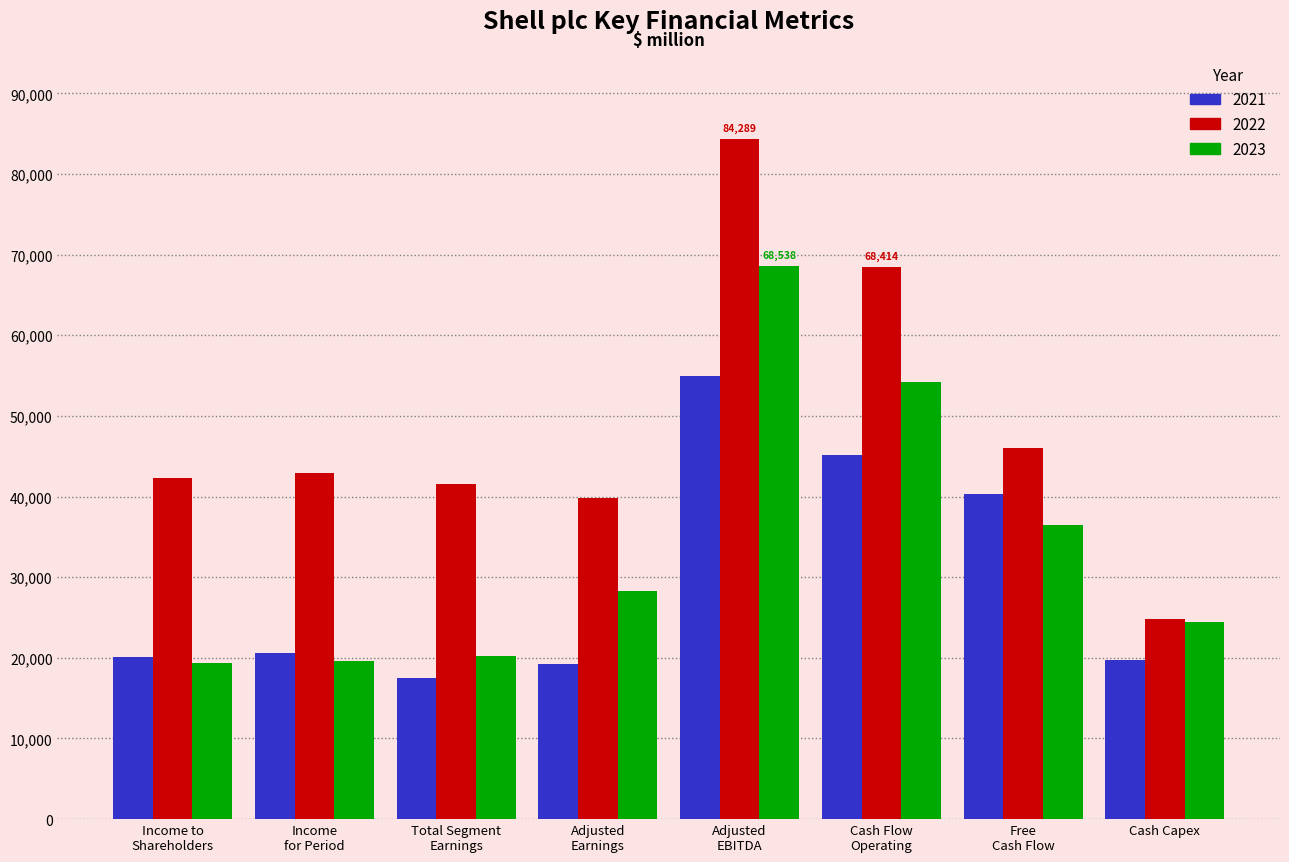

Count the number of categories in the chart.

8